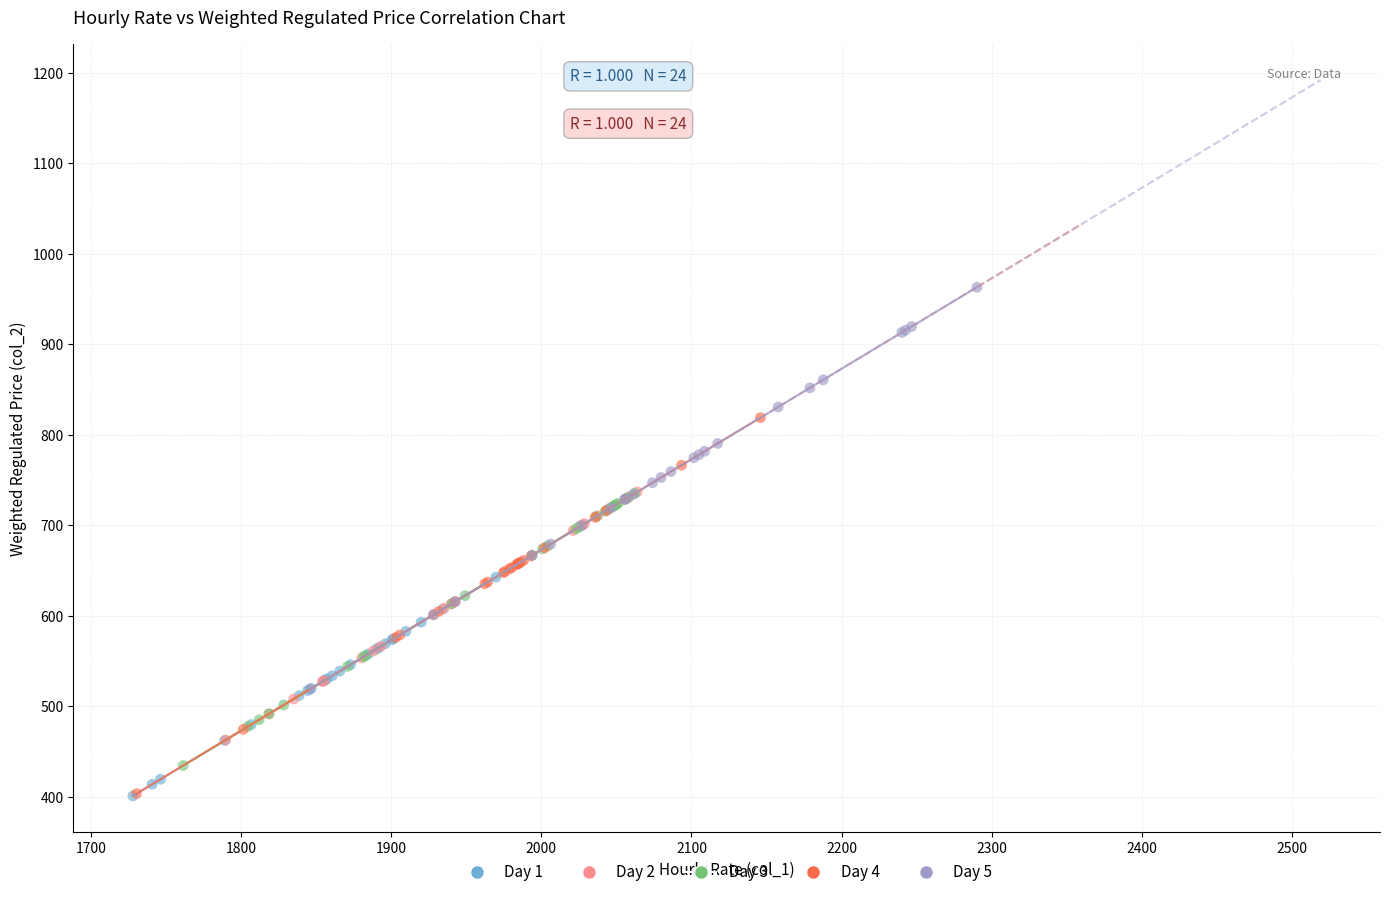

Which series contains the highest Y value?

Day 5